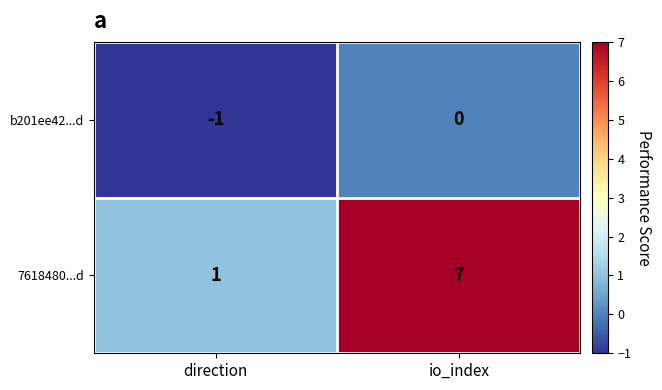

At direction, list the series in order from smallest to largest.

b201ee42...d, 7618480...d